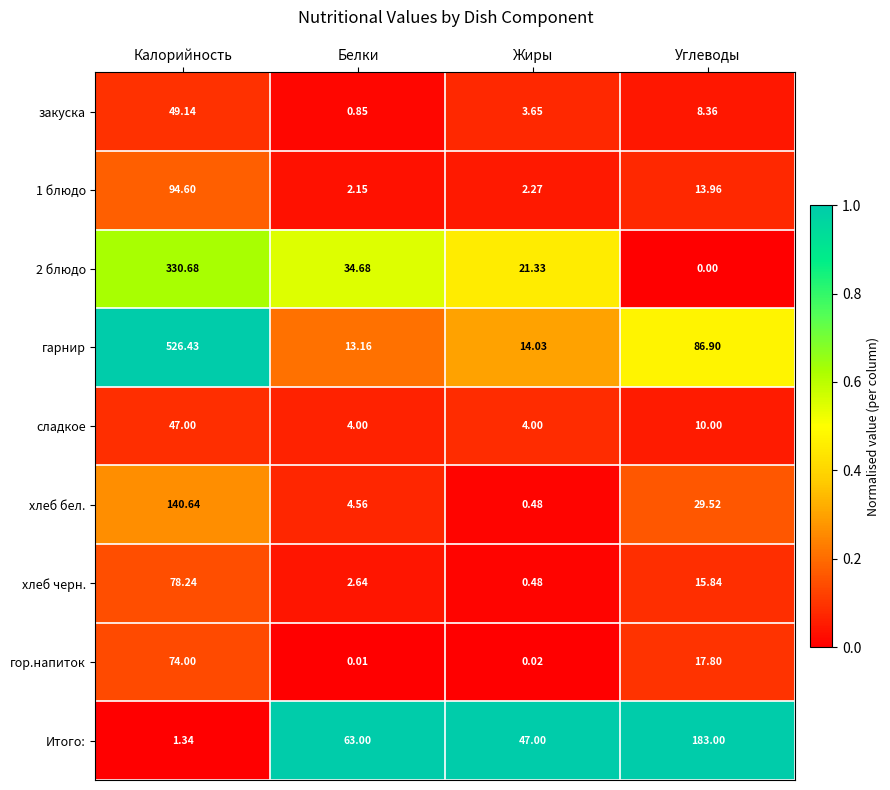

List the series in order of their peak value, lowest first.

сладкое, закуска, гор.напиток, хлеб черн., 1 блюдо, хлеб бел., Итого:, 2 блюдо, гарнир